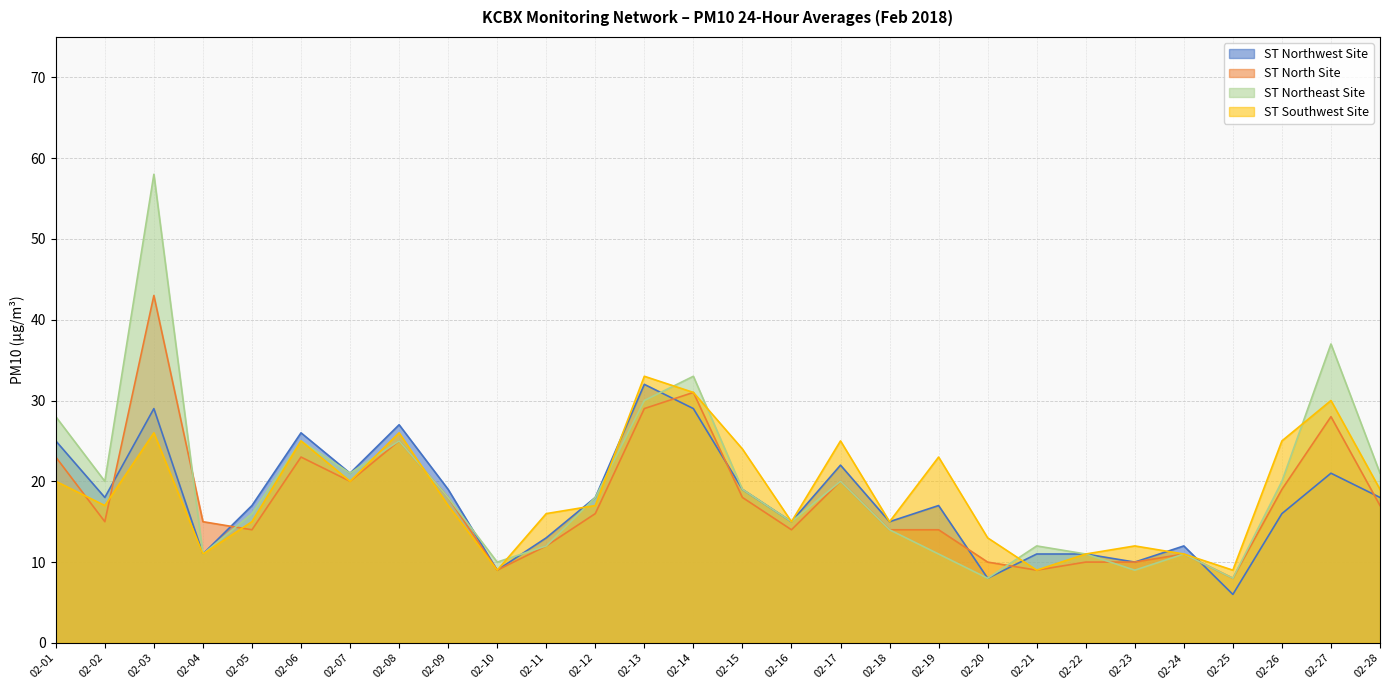

What is the difference between the ST Northwest Site values at 02-27 and 02-11?

8